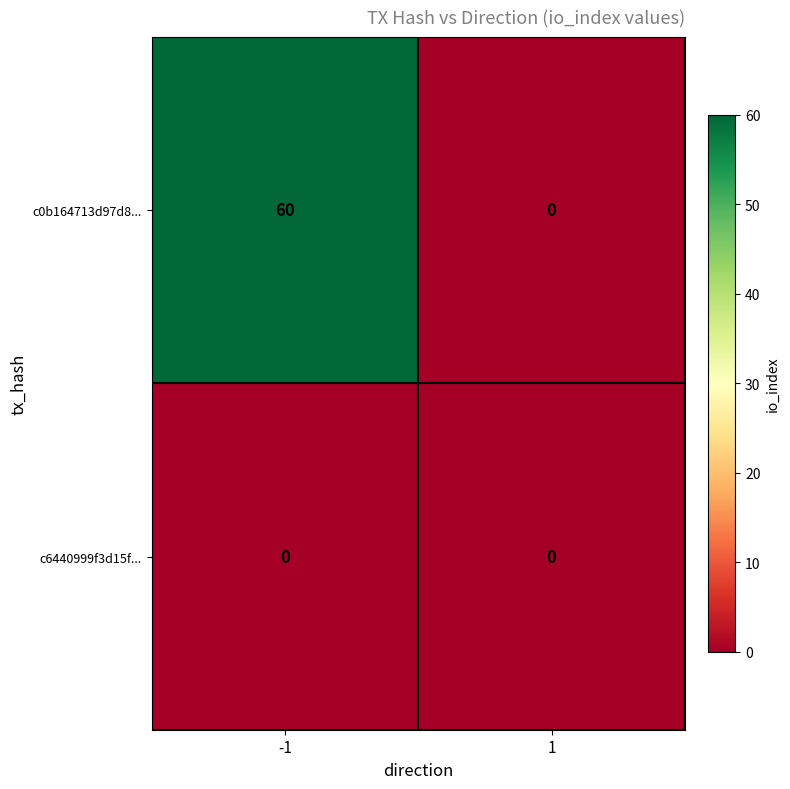

Reading left to right, list all the values displayed in this chart.

c0b164713d97d8...: -1=60	1=0
c6440999f3d15f...: -1=0	1=0